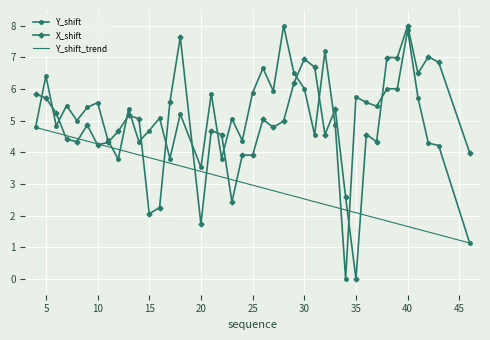

What is the value of the X_shift point at the 39th from the left?

6.8